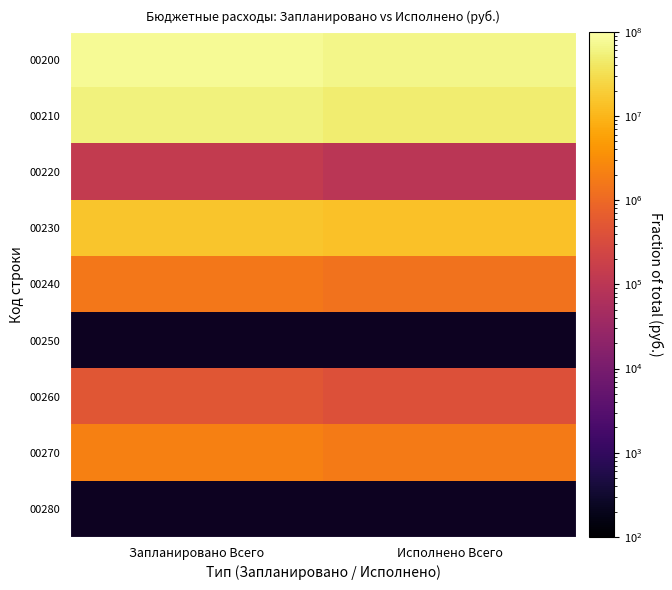

The 00220 series shows 133861.0 at Запланировано Всего. True or false?

True